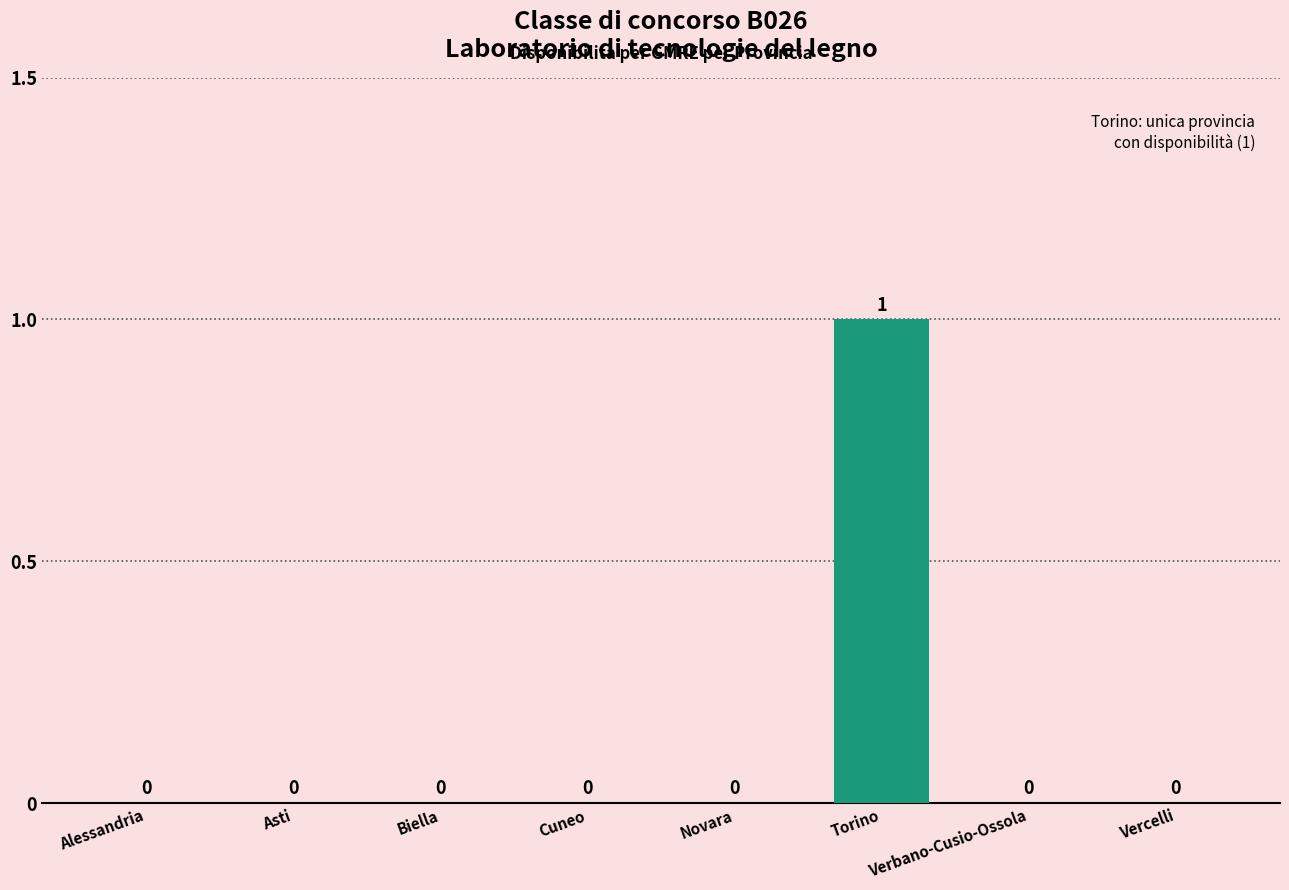

Are the bars horizontal?

No